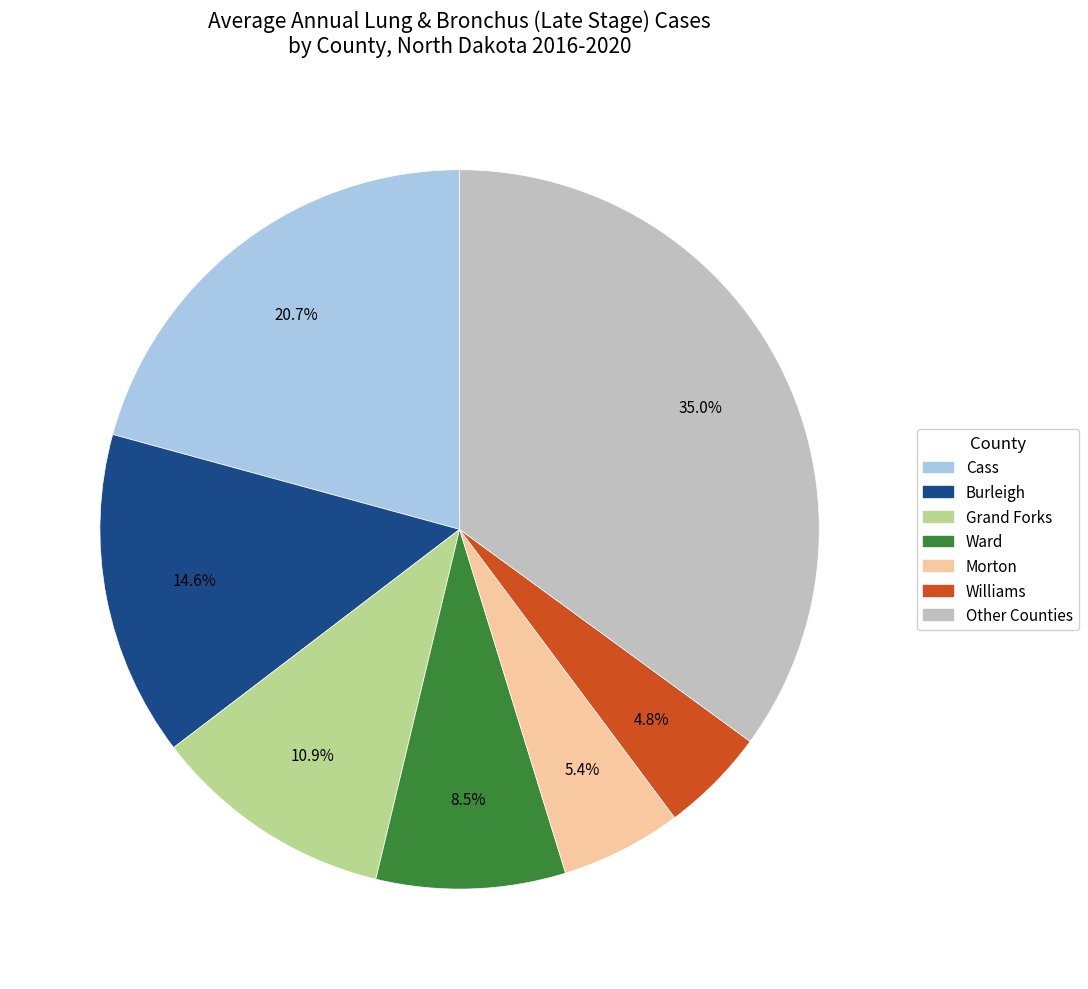

What is the smallest slice in the pie chart?

Williams